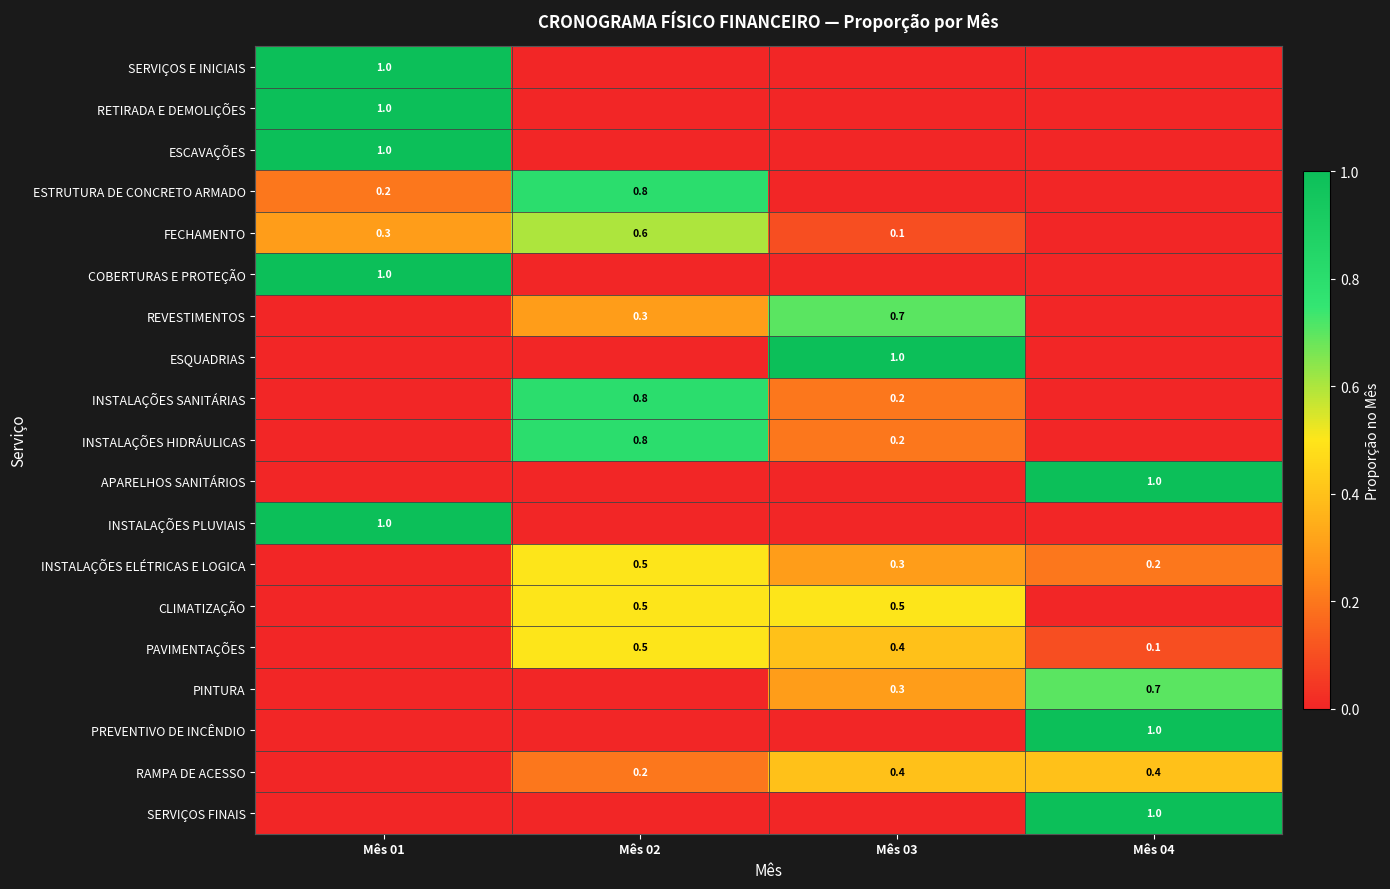

The FECHAMENTO series shows 0.6 at Mês 02. True or false?

True